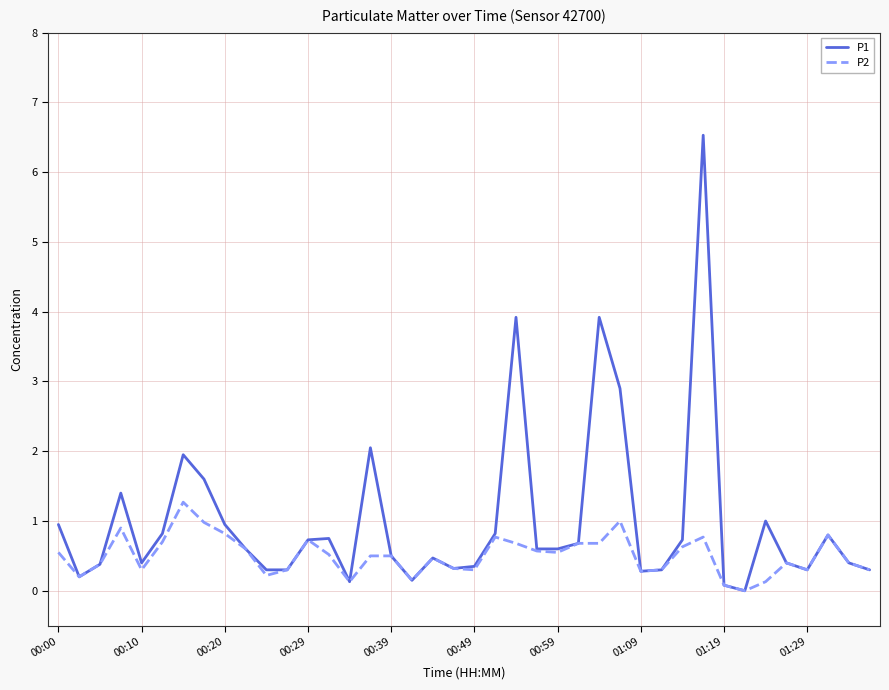

Rank the series by their maximum value, from highest to lowest.

P1, P2